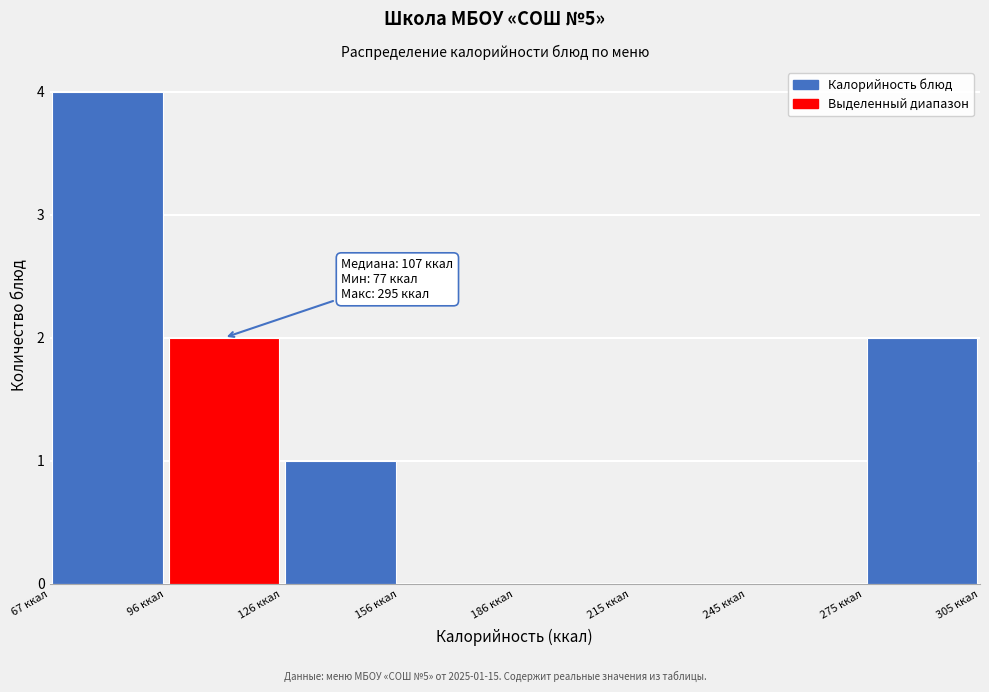

Which range on the x-axis has the tallest bar?

65 to 95